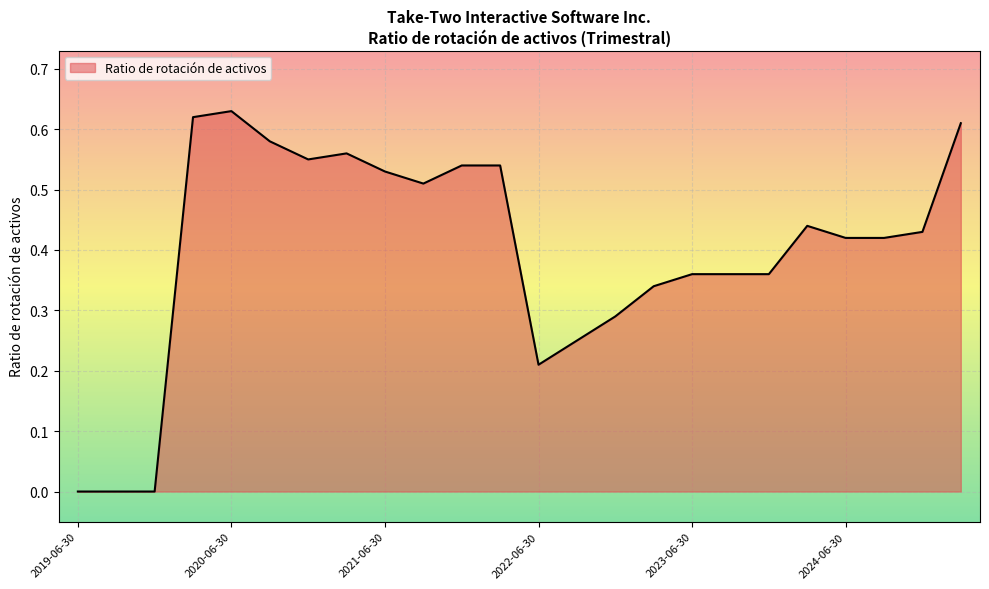

The chart shows a value of 0.1 at 2022-06-30. True or false?

False